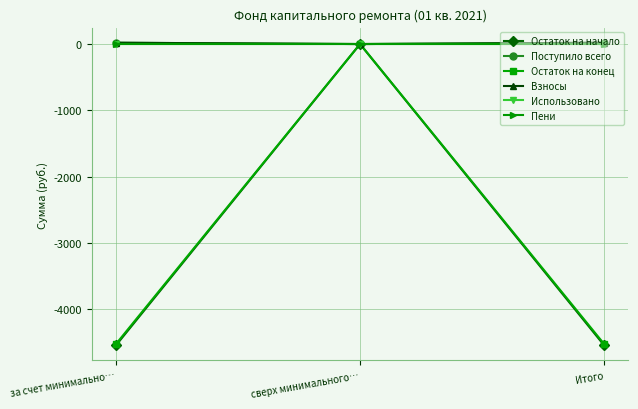

Is this an area chart (filled region under the line)?

No